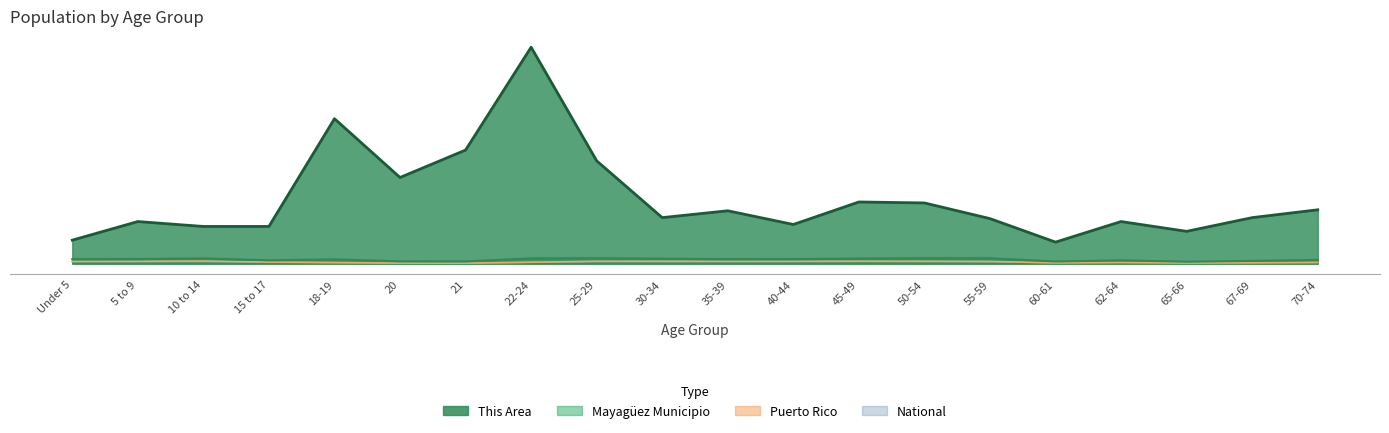

How many lines are shown in the chart?

4